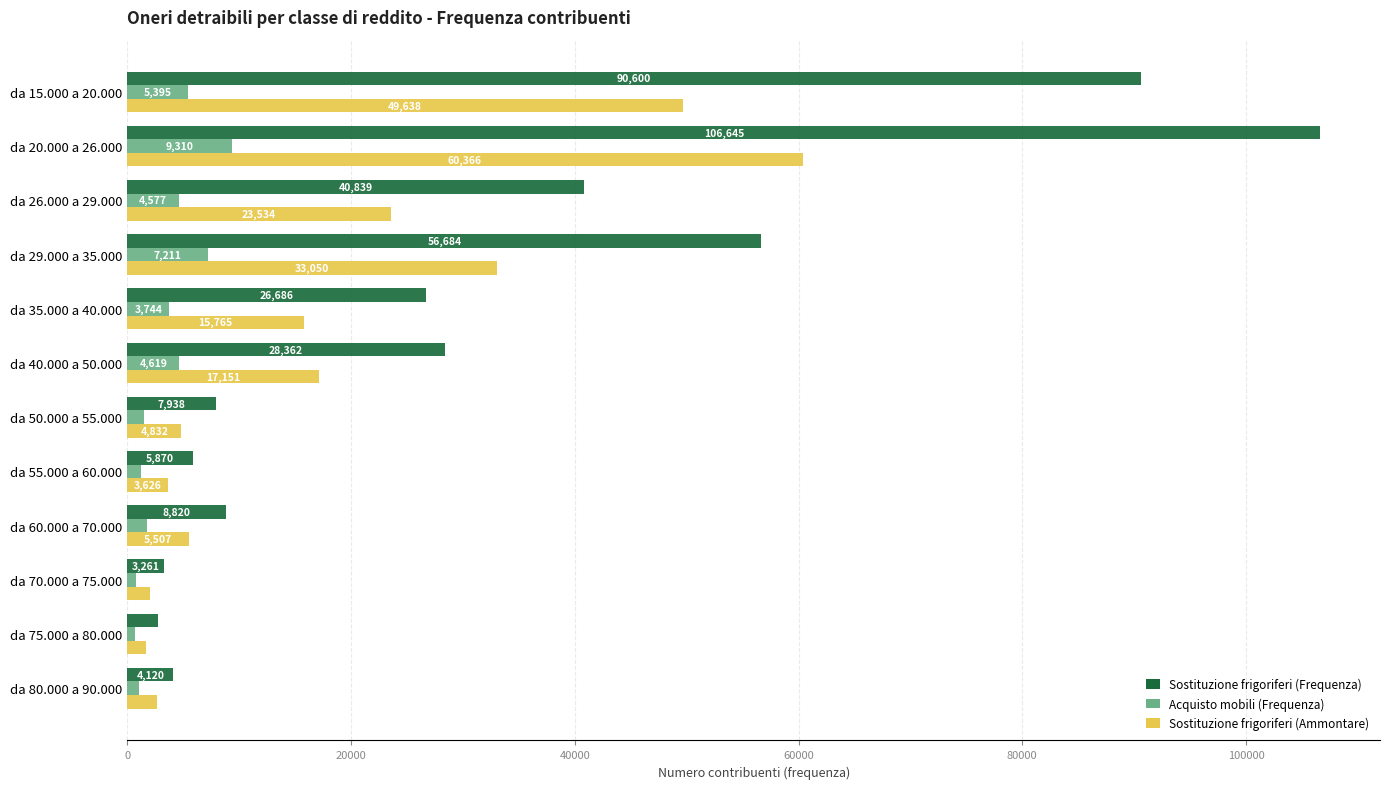

What is the highest value of the Sostituzione frigoriferi (Frequenza) series?

106645